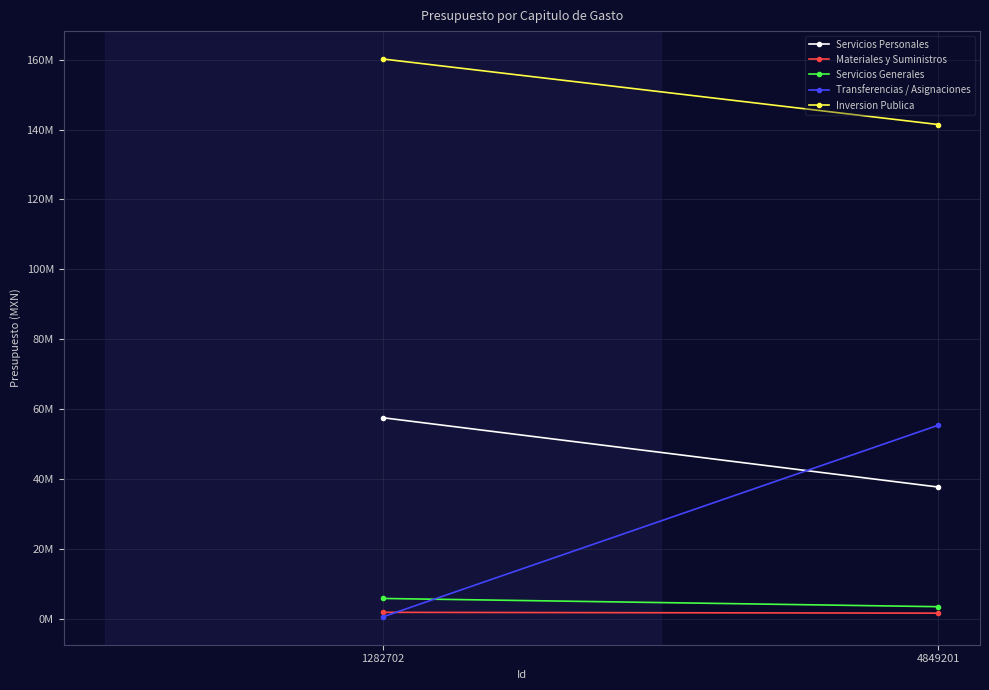

At which category is the sum across all series the highest?

4849201